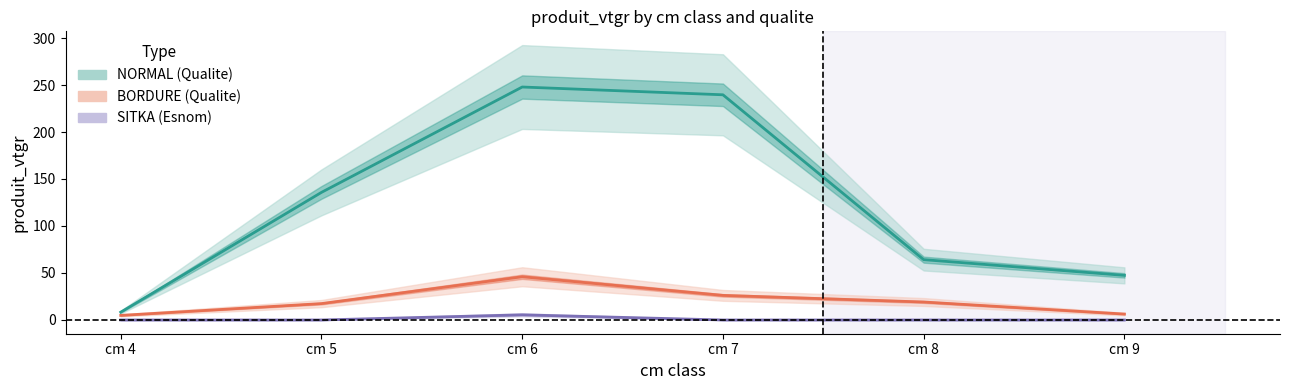

List the series in order of their overall mean, highest first.

NORMAL, BORDURE, SITKA